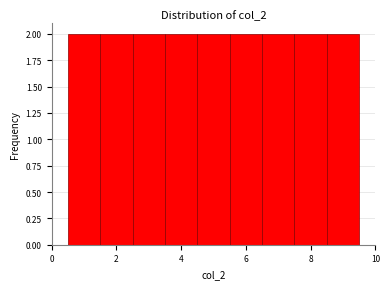

Reading left to right, list every bar in this chart as the range it spans on the x-axis followed by its height. Neither the bar edges nor the heights are printed on the chart, so give them approximately, as read against the axes.

0.5 to 1.5: 2
1.5 to 2.5: 2
2.5 to 3.5: 2
3.5 to 4.5: 2
4.5 to 5.5: 2
5.5 to 6.5: 2
6.5 to 7.5: 2
7.5 to 8.5: 2
8.5 to 9.5: 2